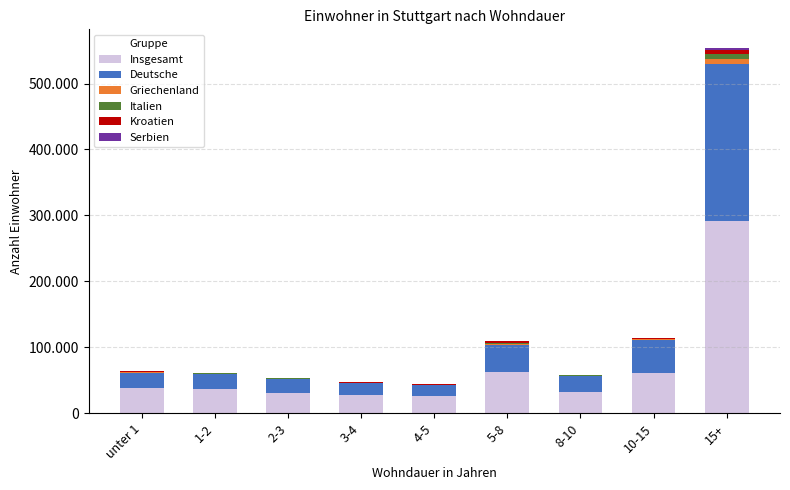

Is it true that Italien equals 544 at 4-5?

True